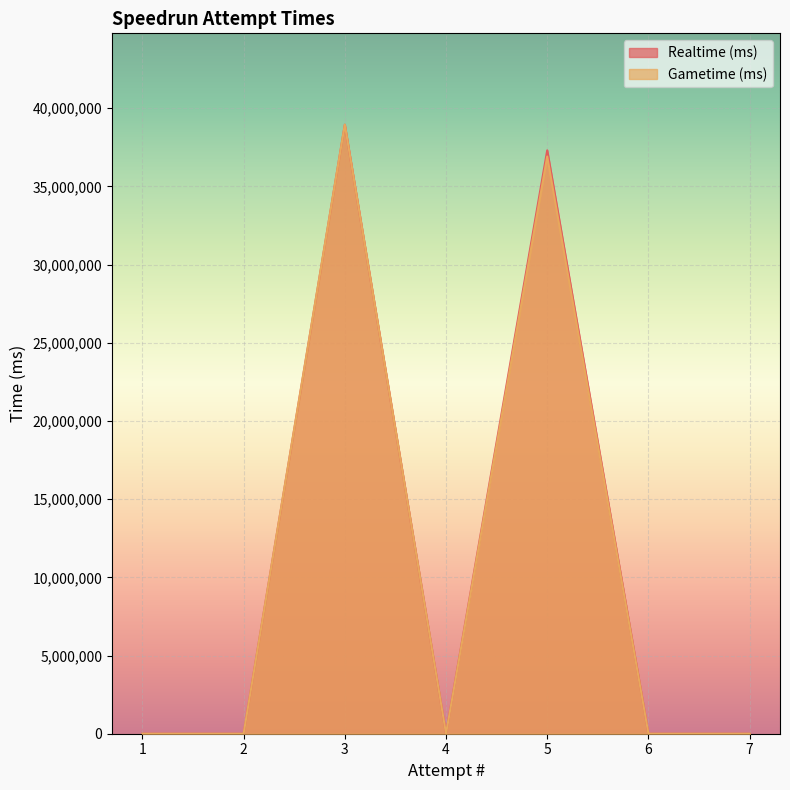

Reading right to left, what are all the values shown in this chart?

Realtime (ms): 1=0	2=0	3=38941377	4=0	5=37304708	6=0	7=0
Gametime (ms): 1=0	2=0	3=38941377	4=0	5=36910541	6=0	7=0